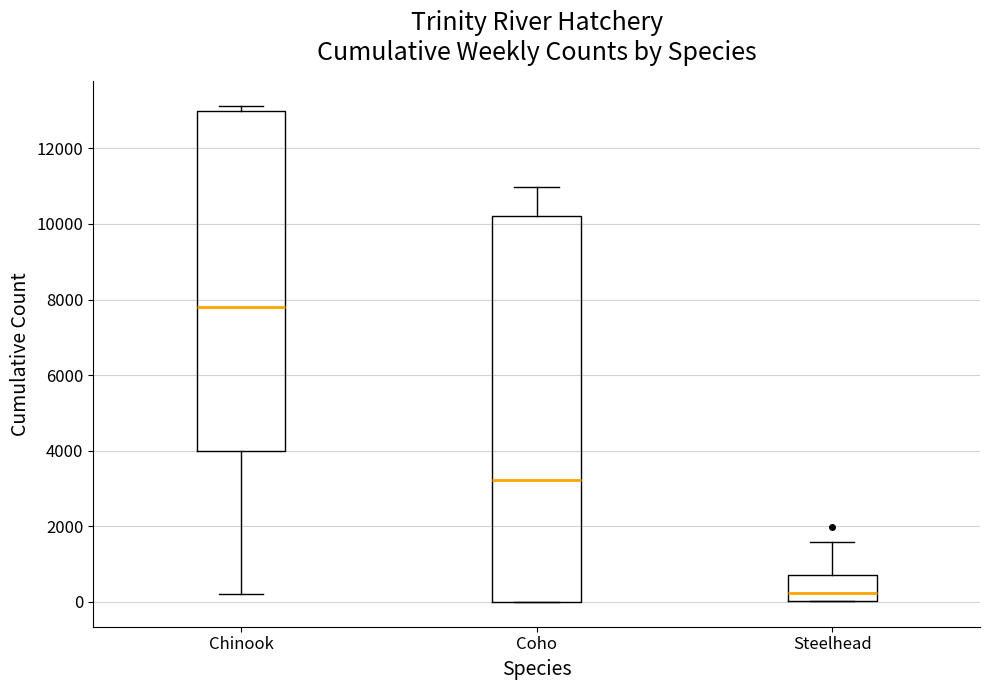

Reading left to right, read every box against the y-axis: the position of its median line, the range the box covers, and the ends of its whiskers. The values are not printed on the chart, so give them approximately, as read against the axis.

Chinook: median 7800, box 4000 to 13000, whiskers 200 to 13200
Coho: median 3200, box 0 to 10200, whiskers 0 to 11000
Steelhead: median 200, box 0 to 800, whiskers 0 to 1600